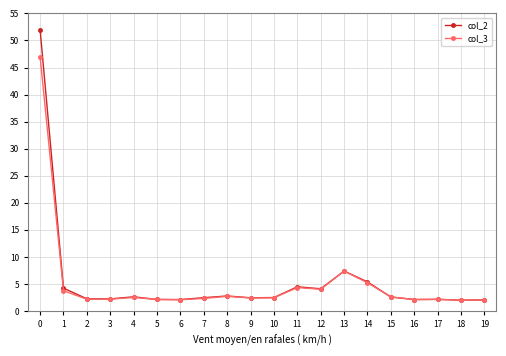

List the series in order of their peak value, highest first.

col_2, col_3